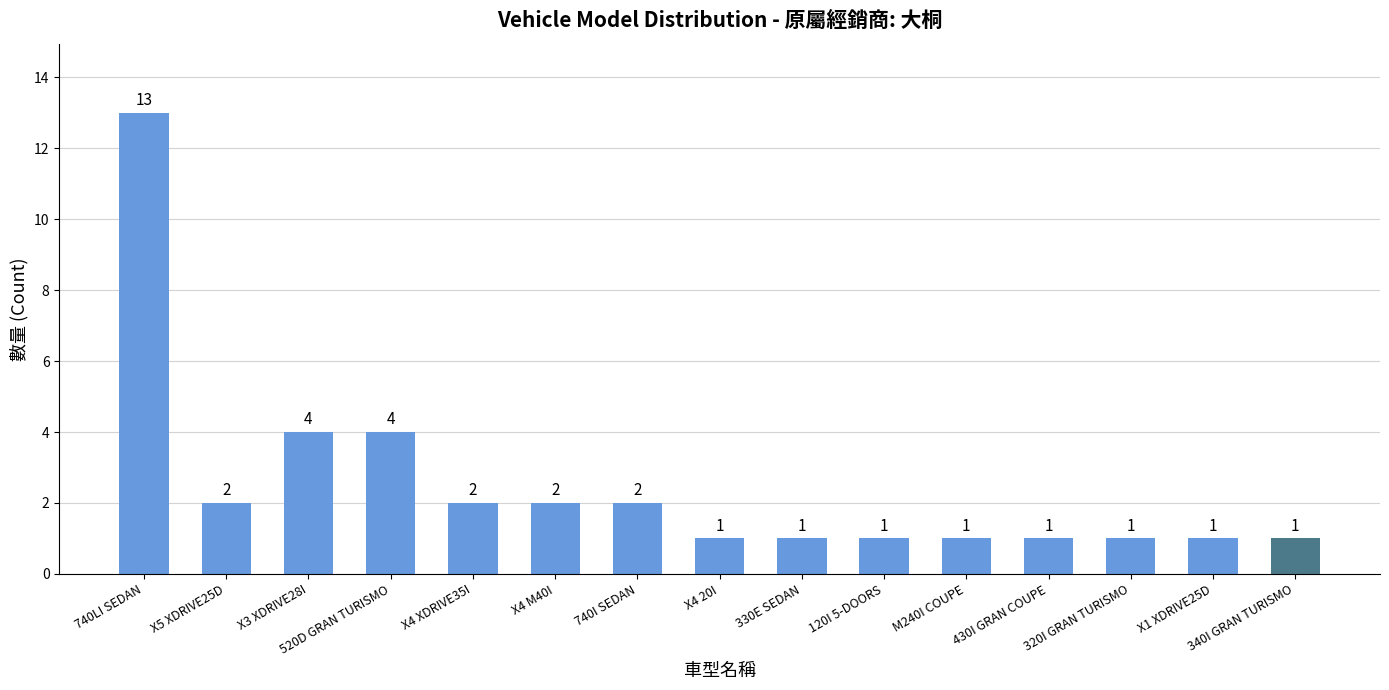

What is the maximum value shown in the chart?

13